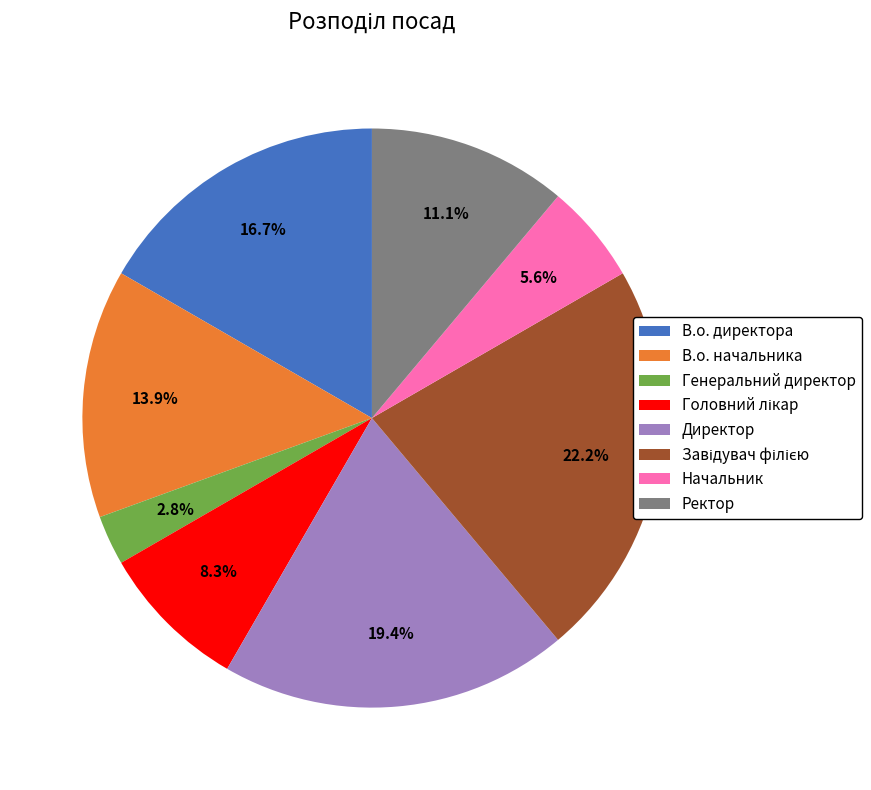

Combined, what portion of the pie is Ректор and Генеральний директор?

13.9%